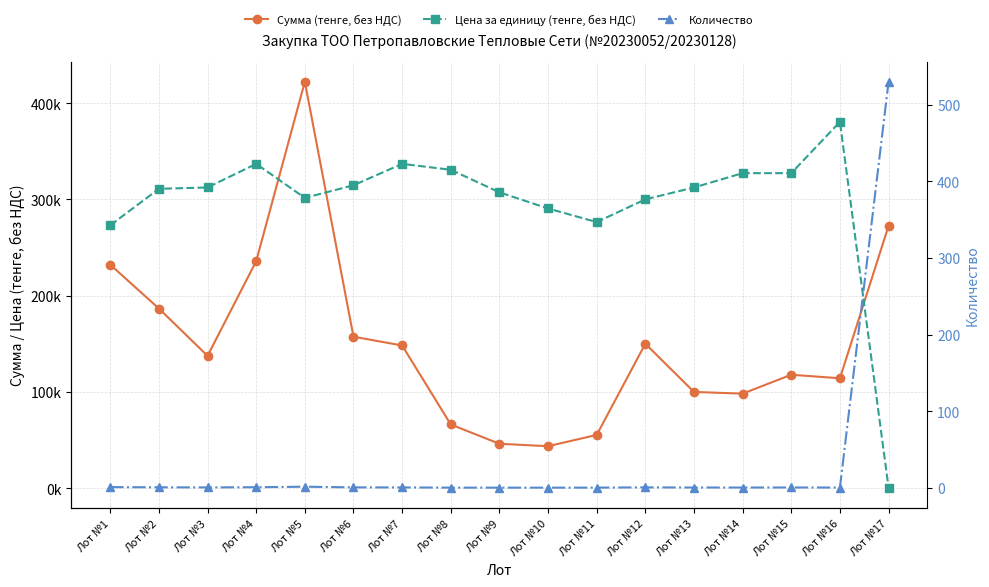

Which series ends up on top after the final intersection of Количество and Цена за единицу (тенге, без НДС)?

Количество